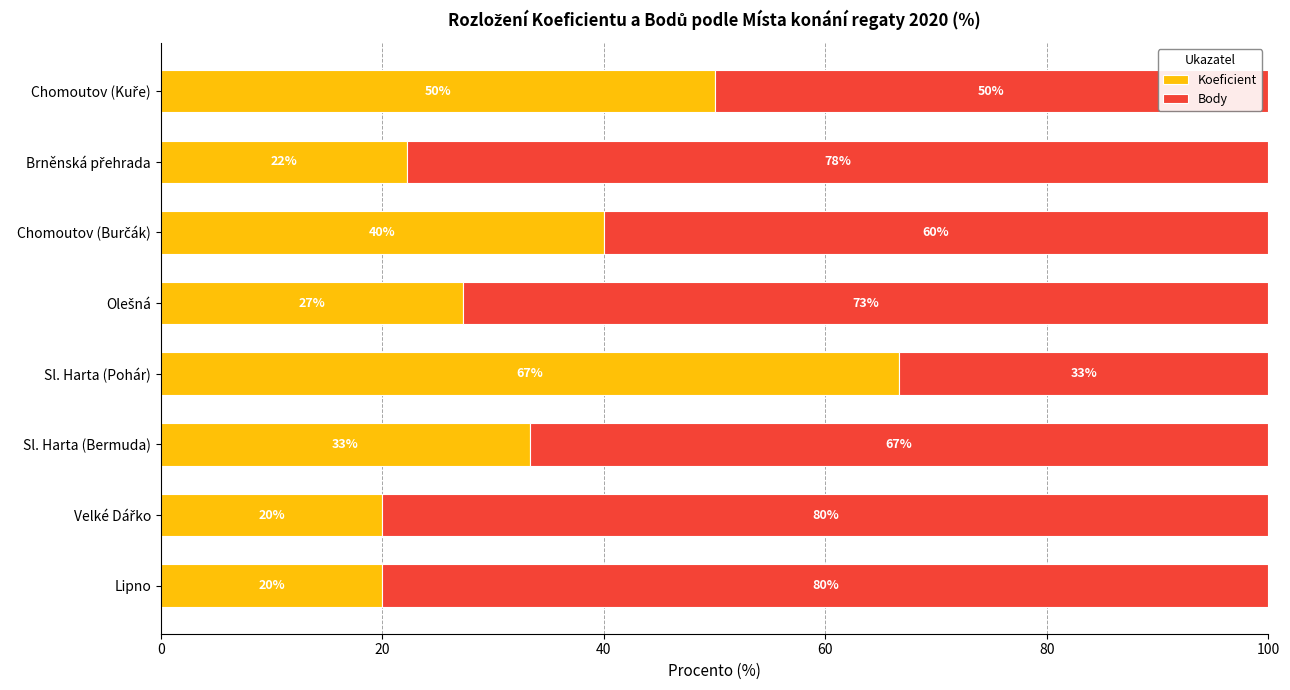

At which label does Koeficient reach its peak?

Sl. Harta (Pohár)